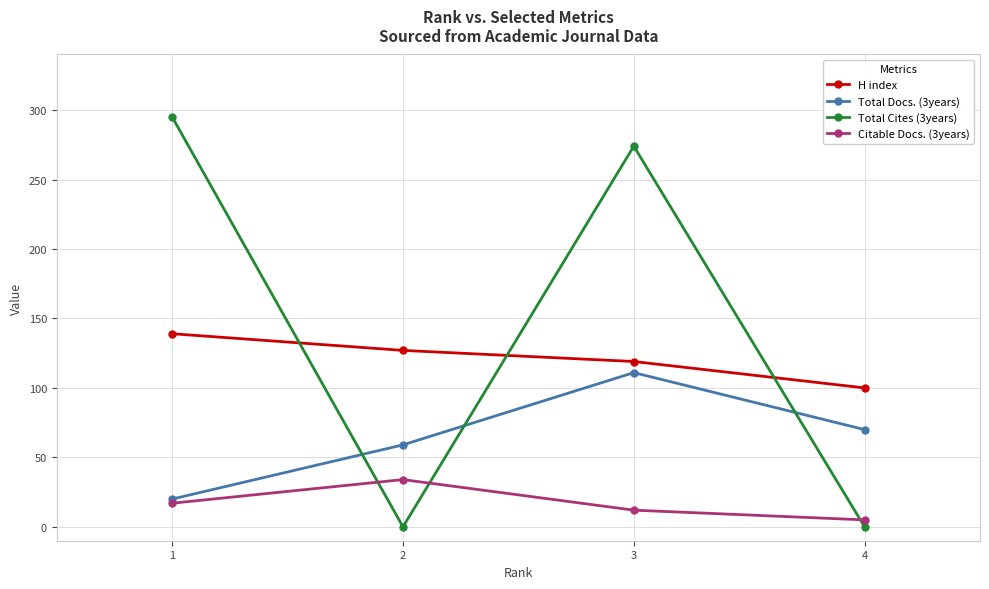

Which series has the widest spread of values?

Total Cites (3years)